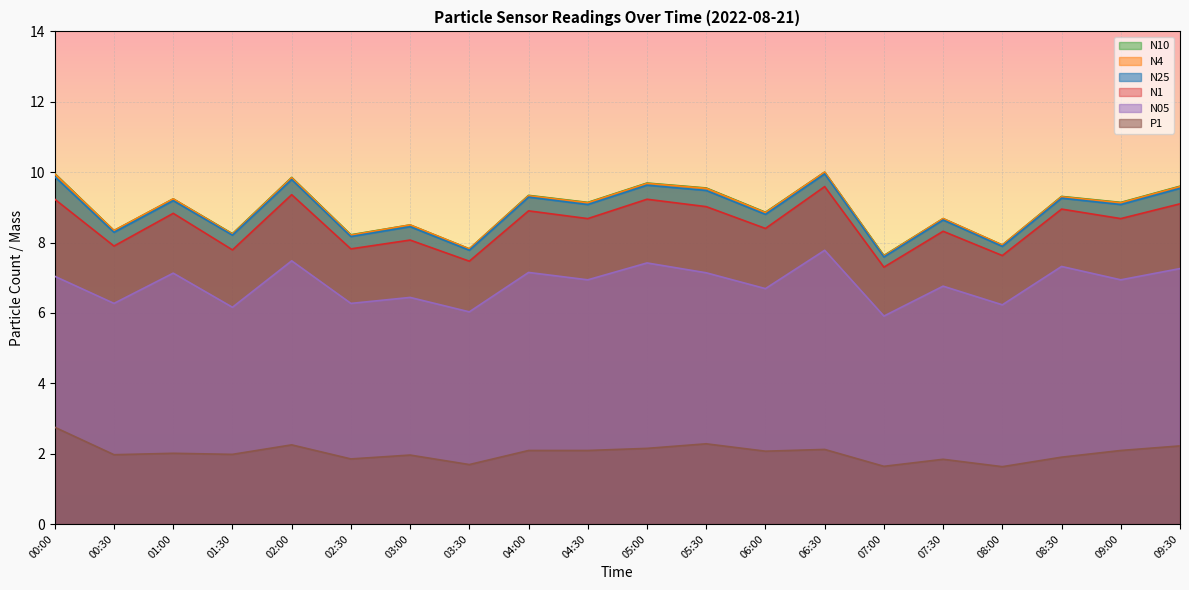

How many interior local valleys does the P1 series have?

7